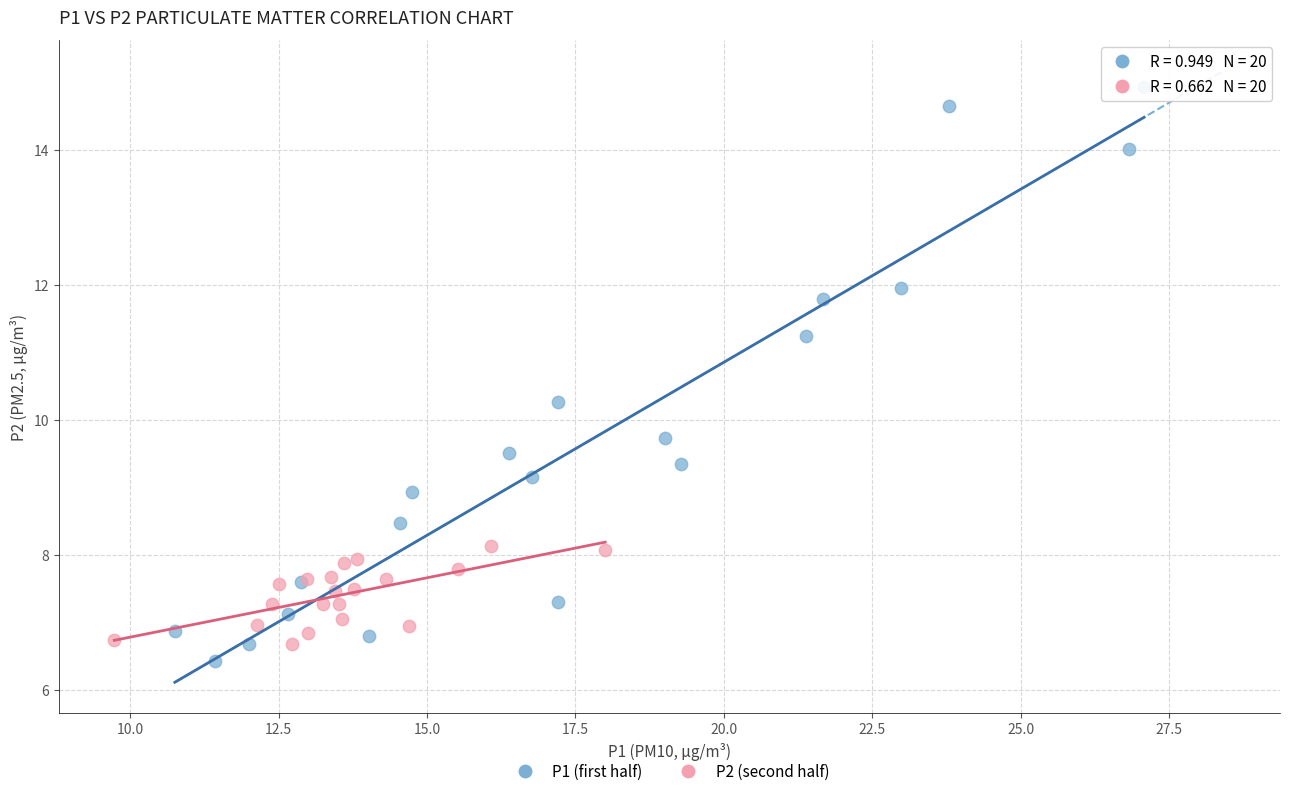

Which series has the widest spread of Y values?

P1 (first half)